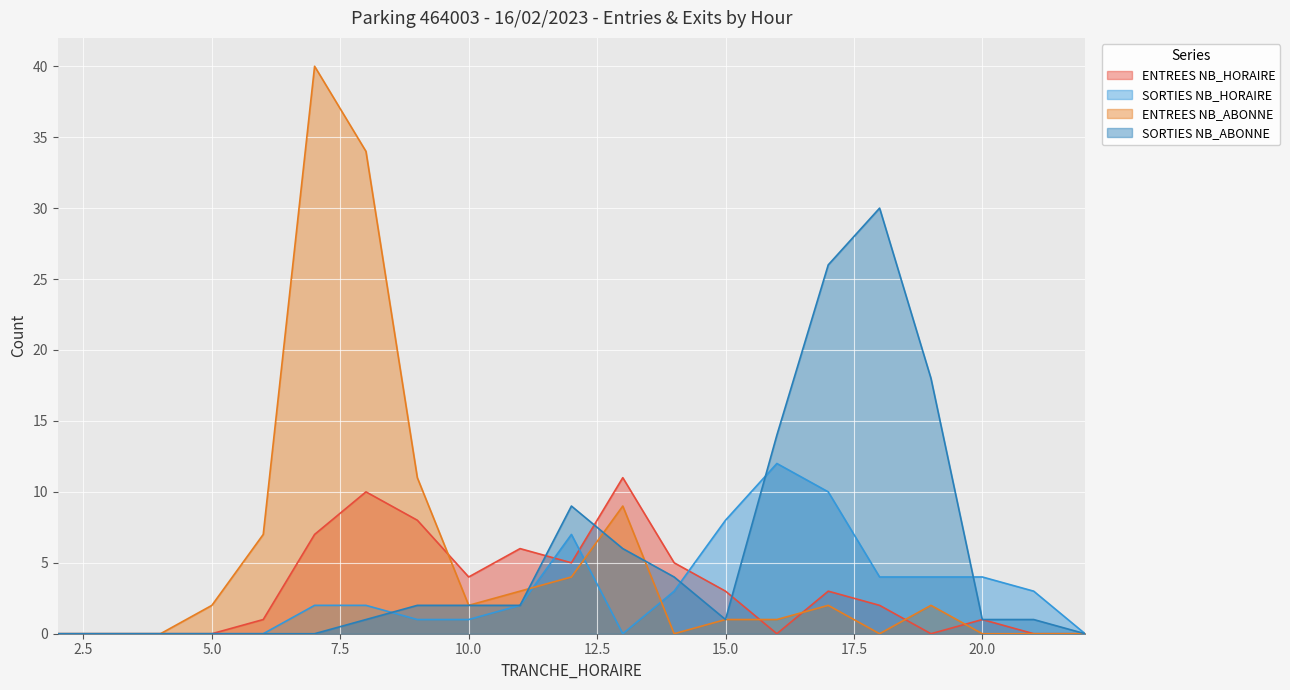

Where is ENTREES NB_ABONNE nearest to the value 20?

9